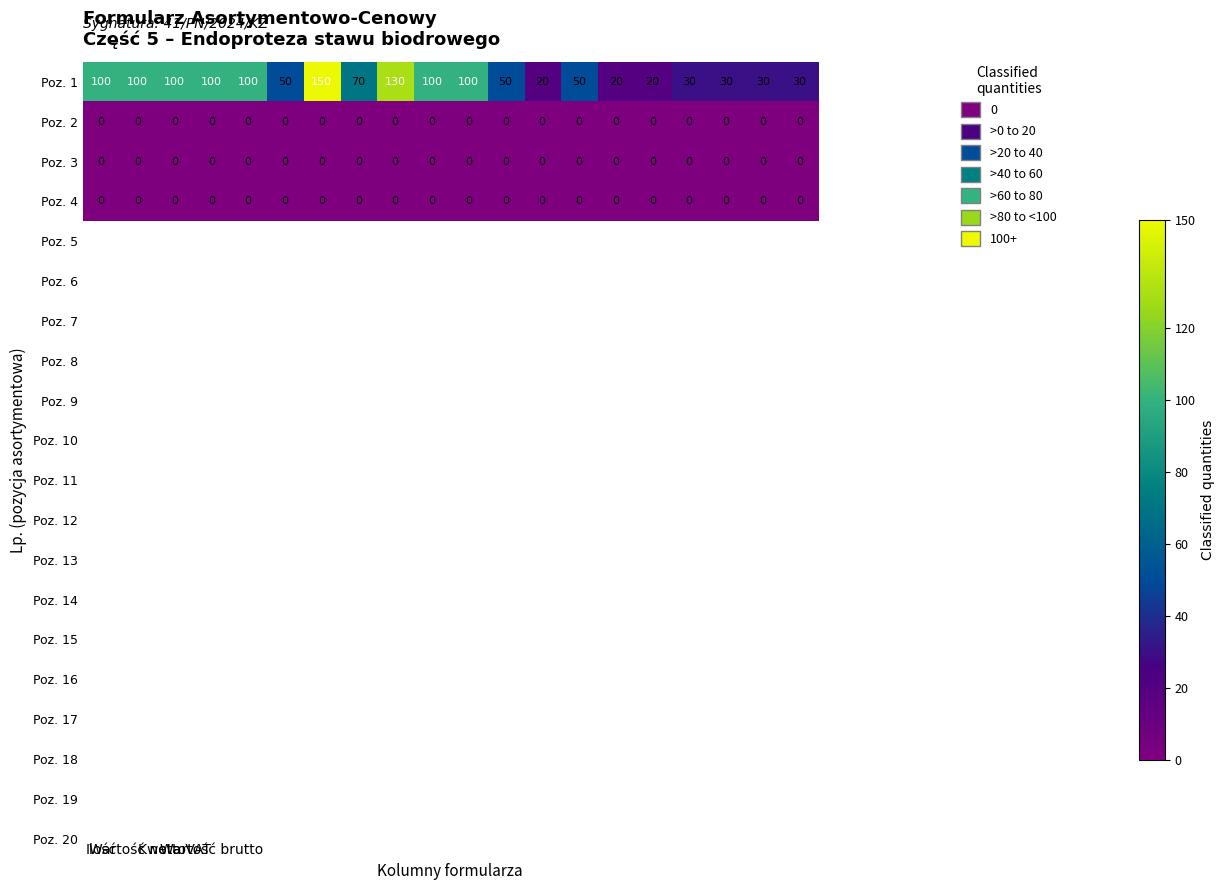

At how many categories does at least one series exceed 74?

9